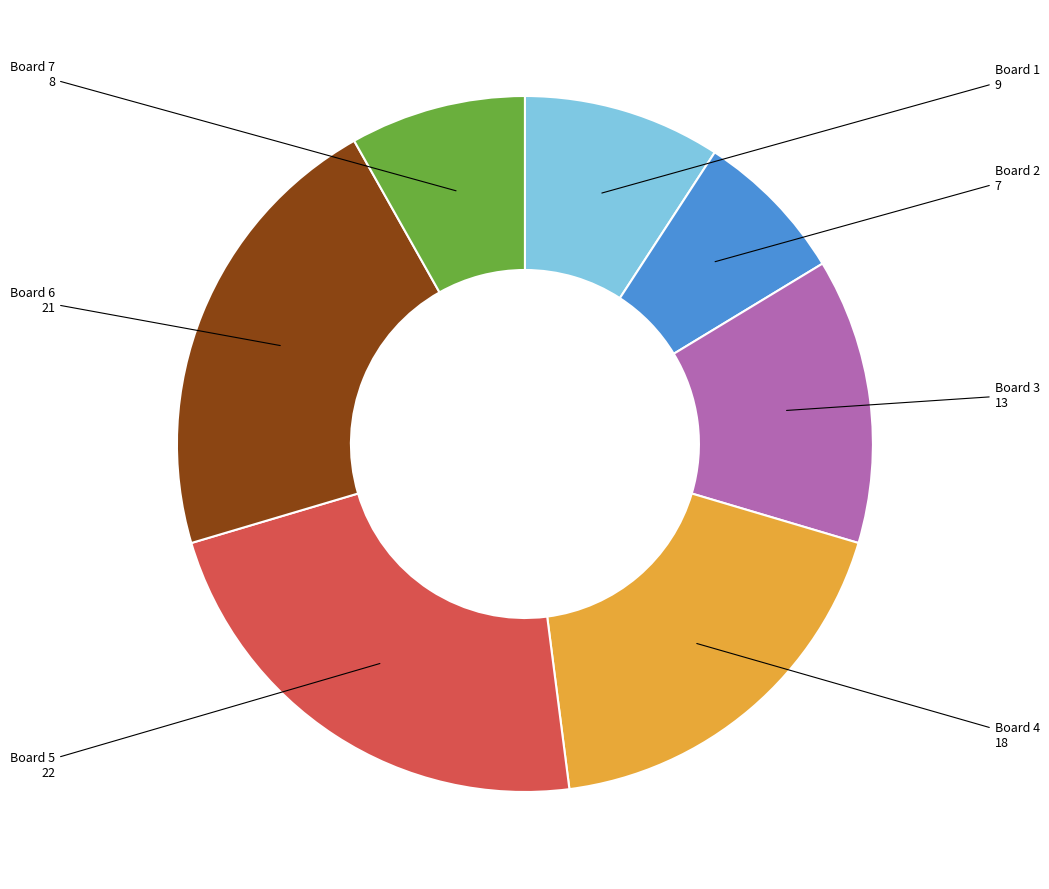

Is there a majority slice in this chart?

No